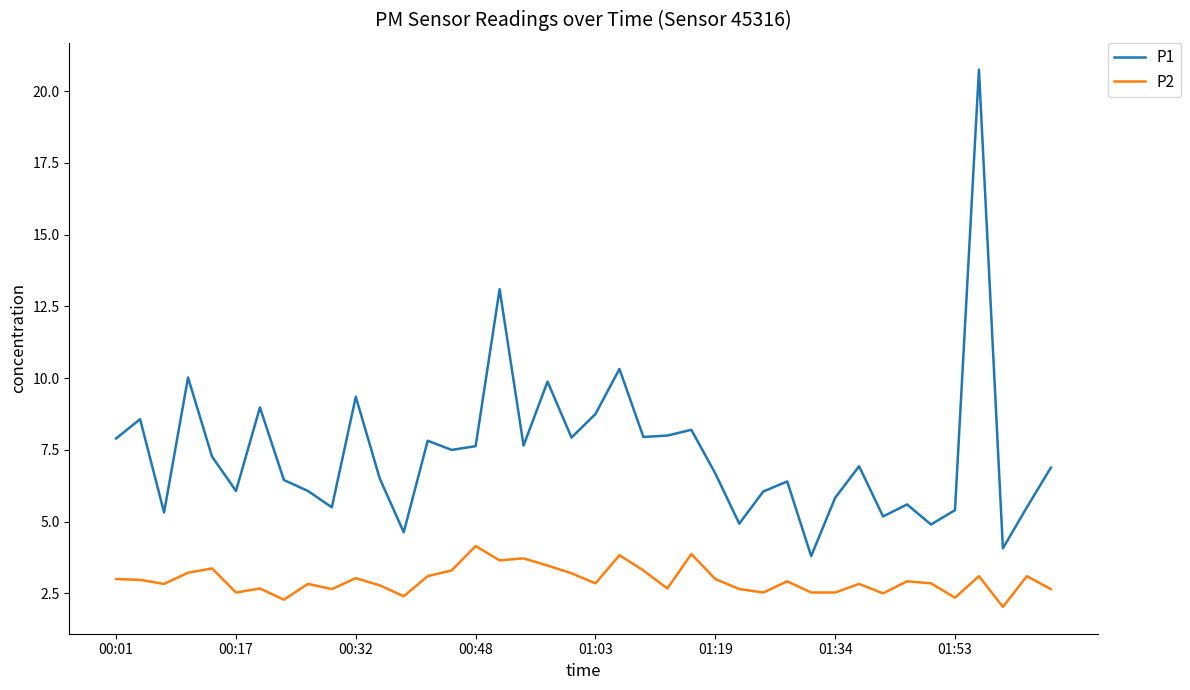

True or false: P1 and P2 cross at least once.

False